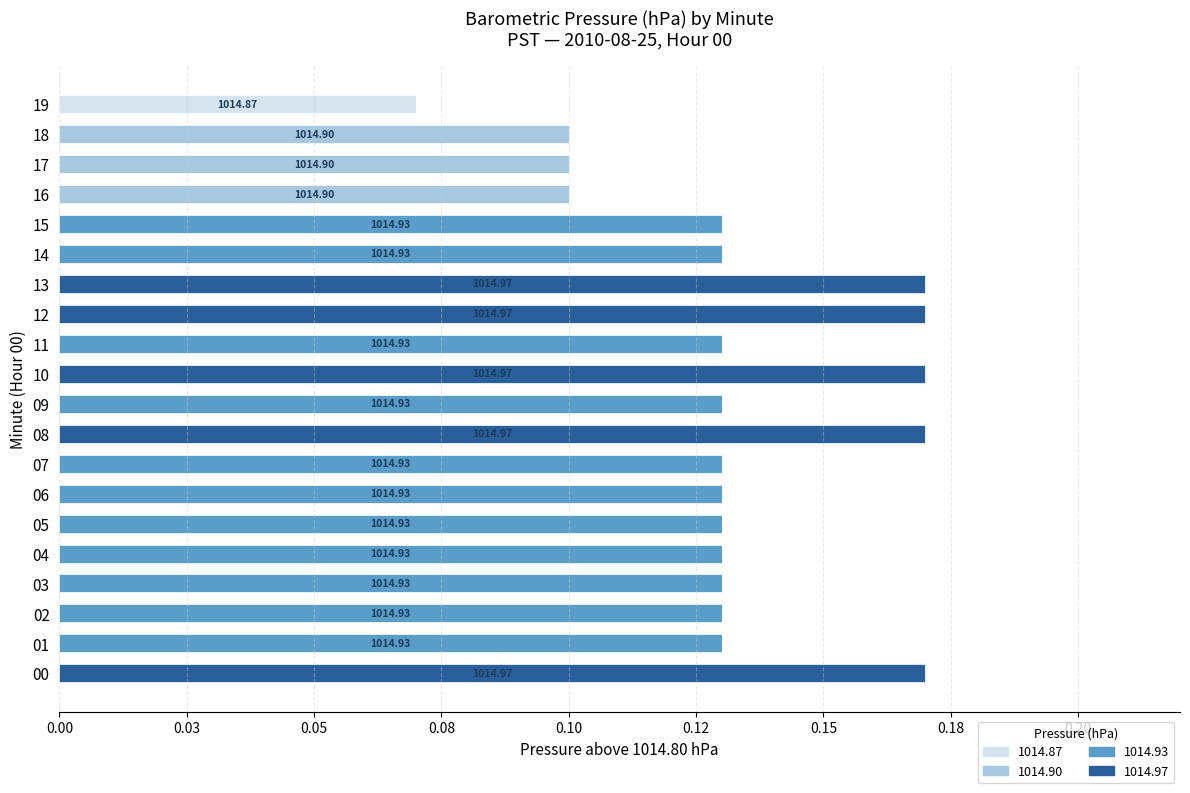

What is the sum of all 1014.87 values?

0.1